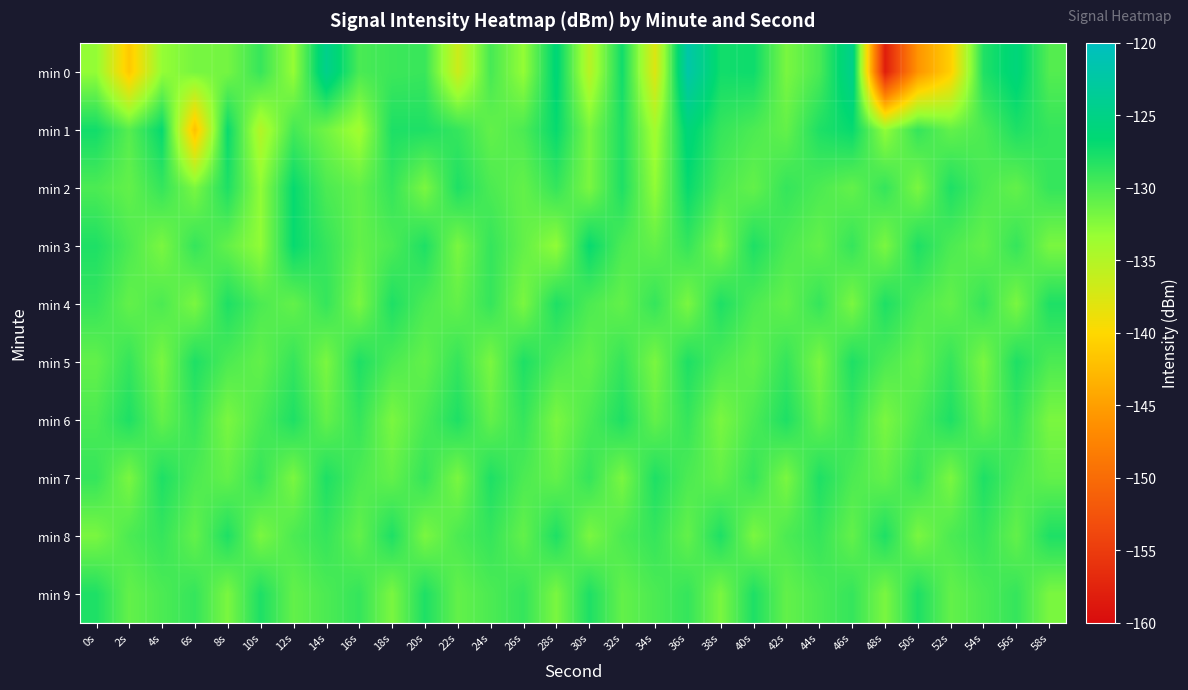

Reading left to right, list all the values displayed in this chart.

min 0: 0s=-133.1	2s=-141.4	4s=-133.2	6s=-131.8	8s=-131.8	10s=-129.1	12s=-133.2	14s=-124.6	16s=-129.9	18s=-129.3	20s=-129.2	22s=-136.6	24s=-129.8	26s=-133.1	28s=-126.2	30s=-135.3	32s=-127.4	34s=-137.8	36s=-122.1	38s=-127.5	40s=-127.3	42s=-132.0	44s=-129.9	46s=-124.6	48s=-158.1	50s=-145.9	52s=-140.7	54s=-128.1	56s=-126.0	58s=-130.3
min 1: 0s=-127.5	2s=-130.5	4s=-126.9	6s=-142.1	8s=-127.1	10s=-135.0	12s=-129.7	14s=-131.6	16s=-133.9	18s=-128.0	20s=-128.0	22s=-129.0	24s=-131.0	26s=-130.0	28s=-127.0	30s=-132.0	32s=-128.0	34s=-134.0	36s=-126.0	38s=-129.0	40s=-130.0	42s=-131.0	44s=-128.0	46s=-127.0	48s=-133.0	50s=-129.0	52s=-131.0	54s=-130.0	56s=-128.0	58s=-129.0
min 2: 0s=-130.0	2s=-131.0	4s=-129.0	6s=-132.0	8s=-128.0	10s=-133.0	12s=-127.0	14s=-130.0	16s=-131.0	18s=-129.0	20s=-132.0	22s=-128.0	24s=-130.0	26s=-131.0	28s=-129.0	30s=-132.0	32s=-128.0	34s=-133.0	36s=-127.0	38s=-130.0	40s=-131.0	42s=-129.0	44s=-130.0	46s=-131.0	48s=-129.0	50s=-132.0	52s=-128.0	54s=-130.0	56s=-131.0	58s=-129.0
min 3: 0s=-128.0	2s=-130.0	4s=-132.0	6s=-129.0	8s=-131.0	10s=-133.0	12s=-127.0	14s=-129.0	16s=-131.0	18s=-130.0	20s=-128.0	22s=-132.0	24s=-129.0	26s=-131.0	28s=-133.0	30s=-127.0	32s=-130.0	34s=-131.0	36s=-129.0	38s=-132.0	40s=-128.0	42s=-130.0	44s=-131.0	46s=-129.0	48s=-132.0	50s=-128.0	52s=-130.0	54s=-131.0	56s=-129.0	58s=-132.0
min 4: 0s=-129.0	2s=-131.0	4s=-130.0	6s=-132.0	8s=-128.0	10s=-130.0	12s=-131.0	14s=-129.0	16s=-132.0	18s=-128.0	20s=-130.0	22s=-131.0	24s=-129.0	26s=-132.0	28s=-128.0	30s=-130.0	32s=-131.0	34s=-129.0	36s=-132.0	38s=-128.0	40s=-130.0	42s=-131.0	44s=-129.0	46s=-132.0	48s=-128.0	50s=-130.0	52s=-131.0	54s=-129.0	56s=-132.0	58s=-128.0
min 5: 0s=-131.0	2s=-129.0	4s=-132.0	6s=-128.0	8s=-130.0	10s=-131.0	12s=-129.0	14s=-132.0	16s=-128.0	18s=-130.0	20s=-131.0	22s=-129.0	24s=-132.0	26s=-128.0	28s=-130.0	30s=-131.0	32s=-129.0	34s=-132.0	36s=-128.0	38s=-130.0	40s=-131.0	42s=-129.0	44s=-132.0	46s=-128.0	48s=-130.0	50s=-131.0	52s=-129.0	54s=-132.0	56s=-128.0	58s=-130.0
min 6: 0s=-130.0	2s=-128.0	4s=-131.0	6s=-129.0	8s=-132.0	10s=-130.0	12s=-128.0	14s=-131.0	16s=-129.0	18s=-132.0	20s=-130.0	22s=-128.0	24s=-131.0	26s=-129.0	28s=-132.0	30s=-130.0	32s=-128.0	34s=-131.0	36s=-129.0	38s=-132.0	40s=-130.0	42s=-128.0	44s=-131.0	46s=-129.0	48s=-132.0	50s=-130.0	52s=-128.0	54s=-131.0	56s=-129.0	58s=-132.0
min 7: 0s=-129.0	2s=-132.0	4s=-128.0	6s=-130.0	8s=-131.0	10s=-129.0	12s=-132.0	14s=-128.0	16s=-130.0	18s=-131.0	20s=-129.0	22s=-132.0	24s=-128.0	26s=-130.0	28s=-131.0	30s=-129.0	32s=-132.0	34s=-128.0	36s=-130.0	38s=-131.0	40s=-129.0	42s=-132.0	44s=-128.0	46s=-130.0	48s=-131.0	50s=-129.0	52s=-132.0	54s=-128.0	56s=-130.0	58s=-131.0
min 8: 0s=-132.0	2s=-130.0	4s=-129.0	6s=-131.0	8s=-128.0	10s=-132.0	12s=-130.0	14s=-129.0	16s=-131.0	18s=-128.0	20s=-132.0	22s=-130.0	24s=-129.0	26s=-131.0	28s=-128.0	30s=-132.0	32s=-130.0	34s=-129.0	36s=-131.0	38s=-128.0	40s=-132.0	42s=-130.0	44s=-129.0	46s=-131.0	48s=-128.0	50s=-132.0	52s=-130.0	54s=-129.0	56s=-131.0	58s=-128.0
min 9: 0s=-128.0	2s=-131.0	4s=-130.0	6s=-129.0	8s=-132.0	10s=-128.0	12s=-131.0	14s=-130.0	16s=-129.0	18s=-132.0	20s=-128.0	22s=-131.0	24s=-130.0	26s=-129.0	28s=-132.0	30s=-128.0	32s=-131.0	34s=-130.0	36s=-129.0	38s=-132.0	40s=-128.0	42s=-131.0	44s=-130.0	46s=-129.0	48s=-132.0	50s=-128.0	52s=-131.0	54s=-130.0	56s=-129.0	58s=-132.0